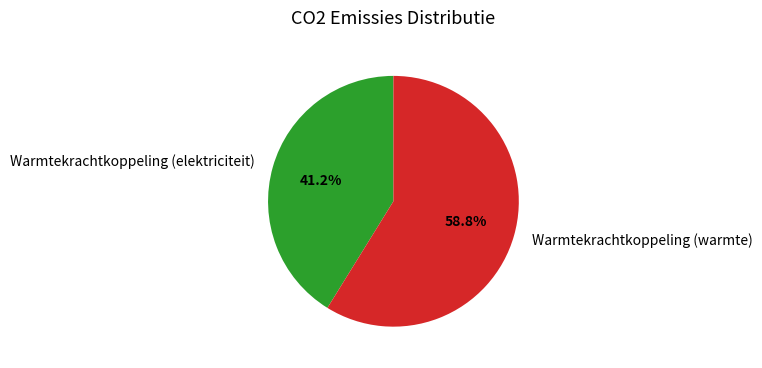

Between Warmtekrachtkoppeling (warmte) and Warmtekrachtkoppeling (elektriciteit), which is larger?

Warmtekrachtkoppeling (warmte)